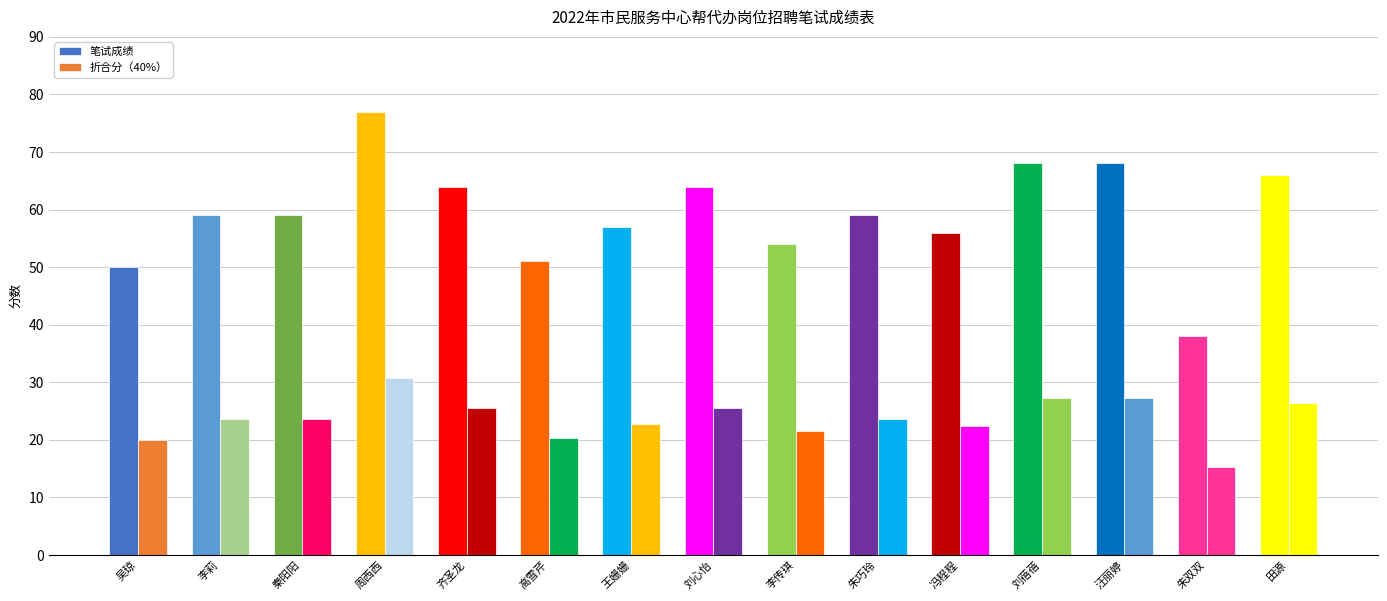

What is the minimum value for 折合分（40%）?

15.2